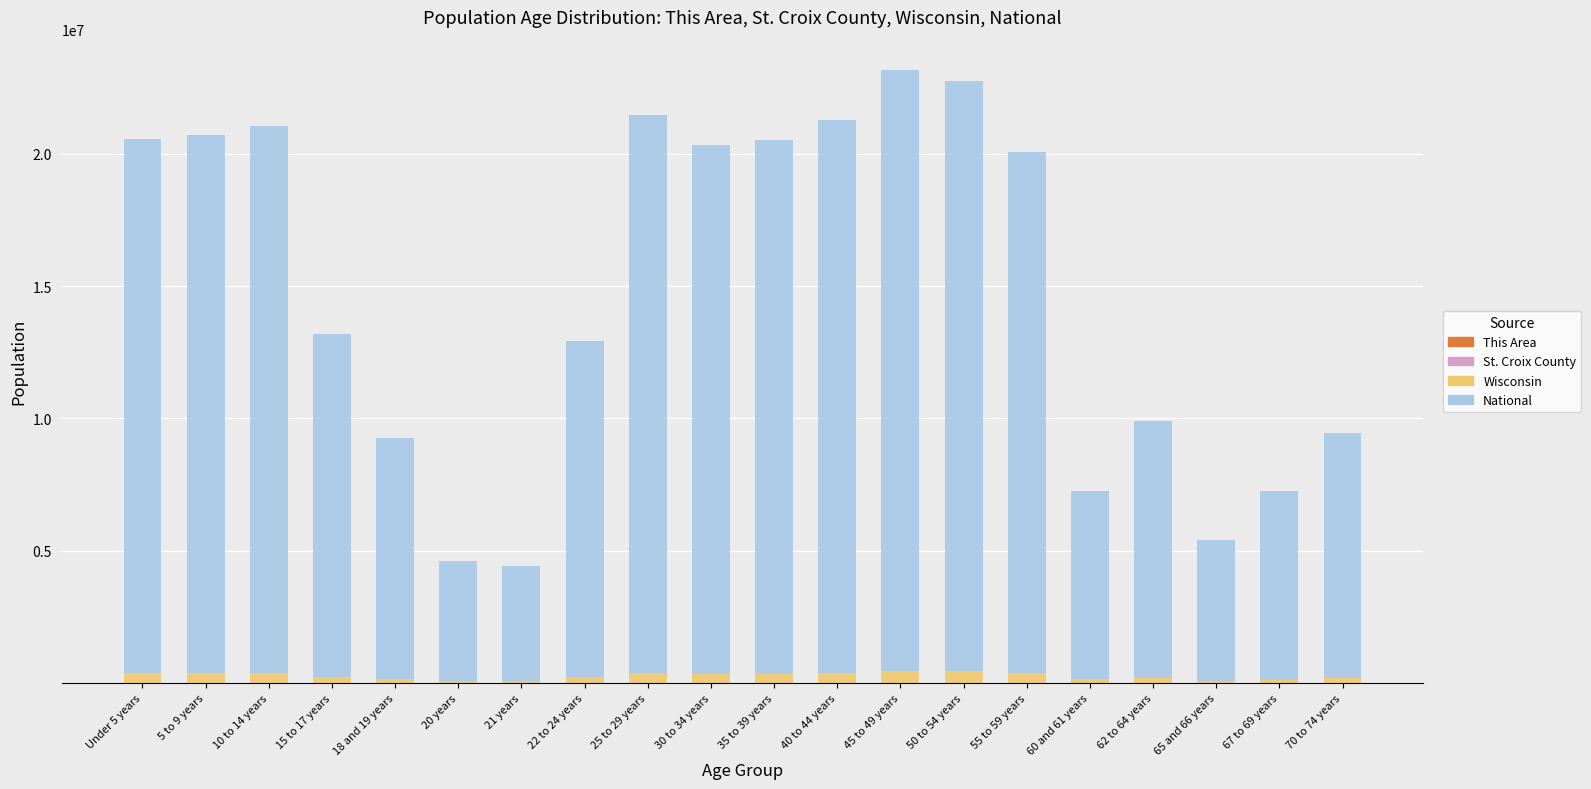

Does the chart contain stacked bars?

Yes